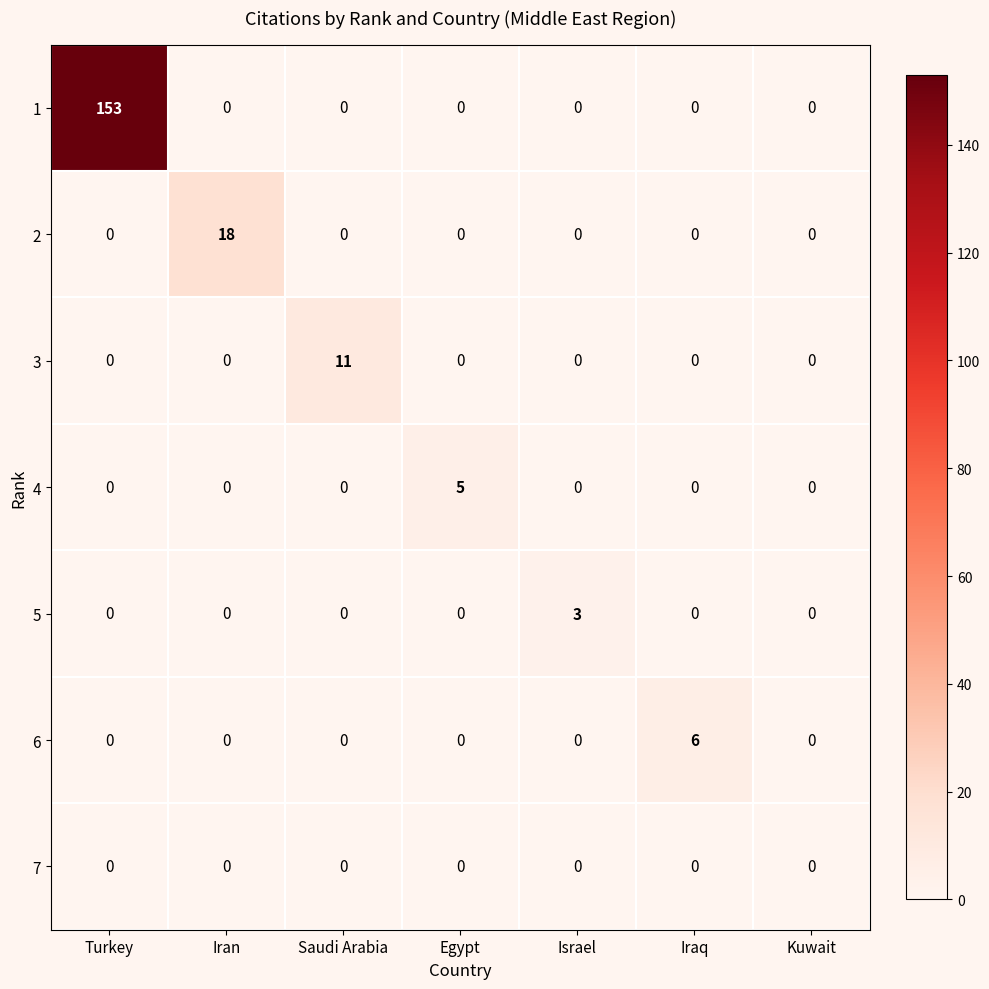

What is the difference between the maximum and second lowest values in the 5 series?

3